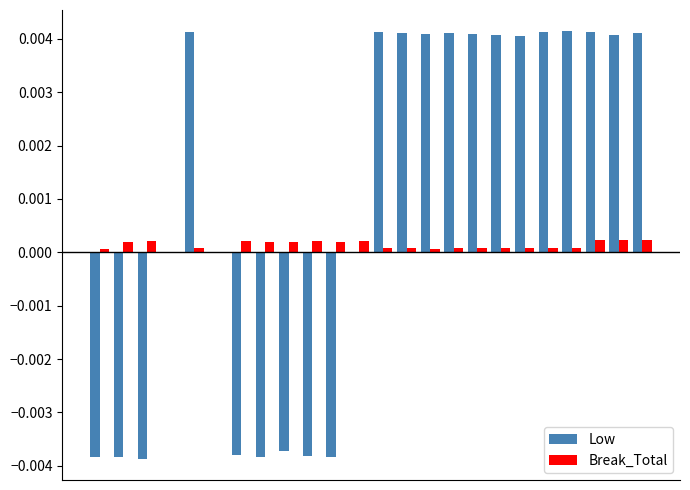

Which series has the largest total across all categories?

Low